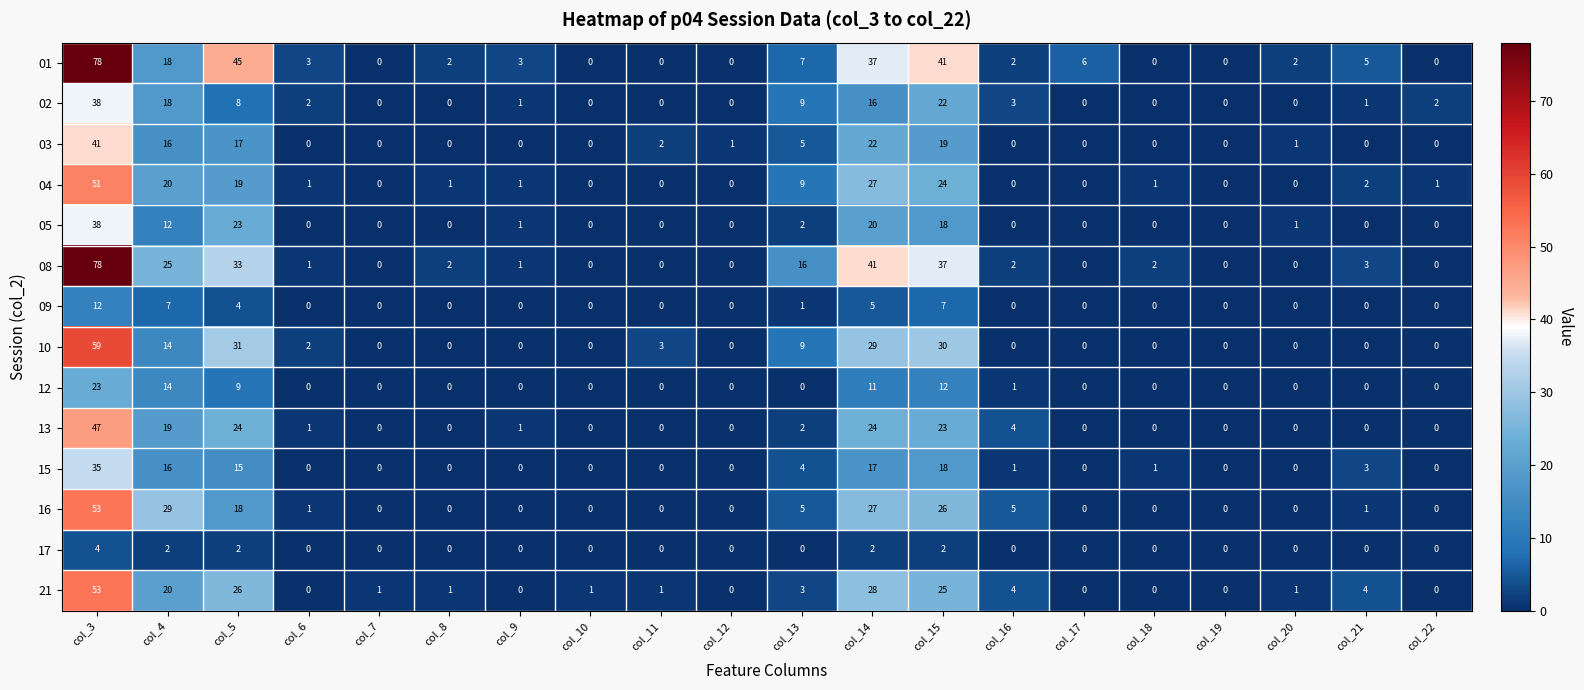

Which category has the highest value across all series?

col_3